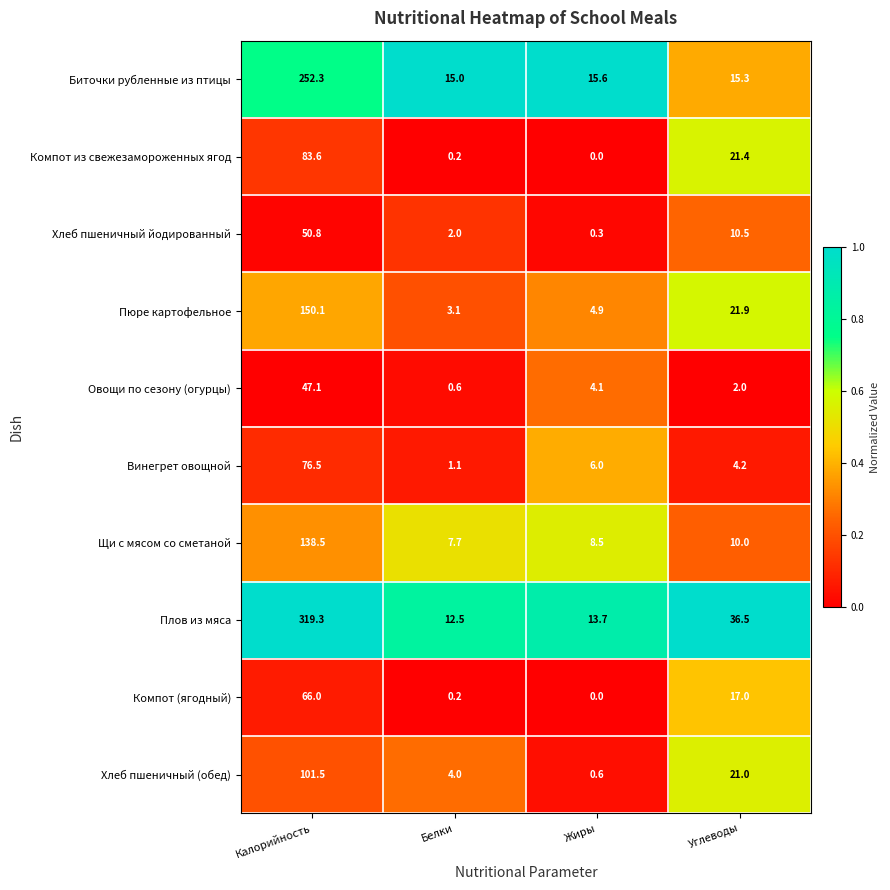

What is the difference between the maximum and second lowest values in the Компот (ягодный) series?

65.8